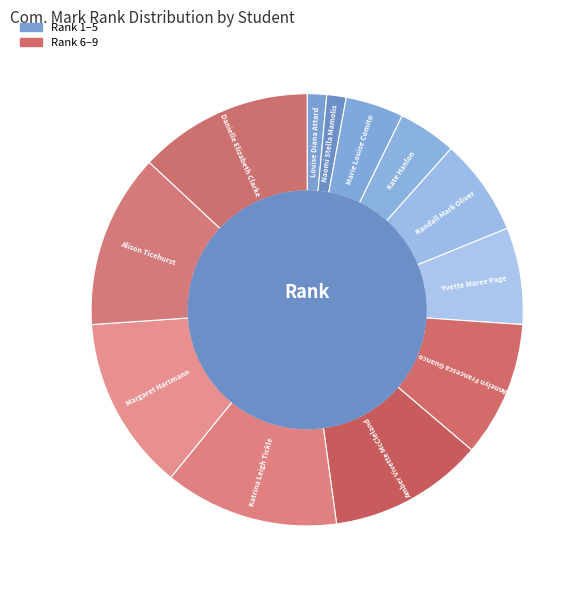

Count the number of slices in the pie.

12